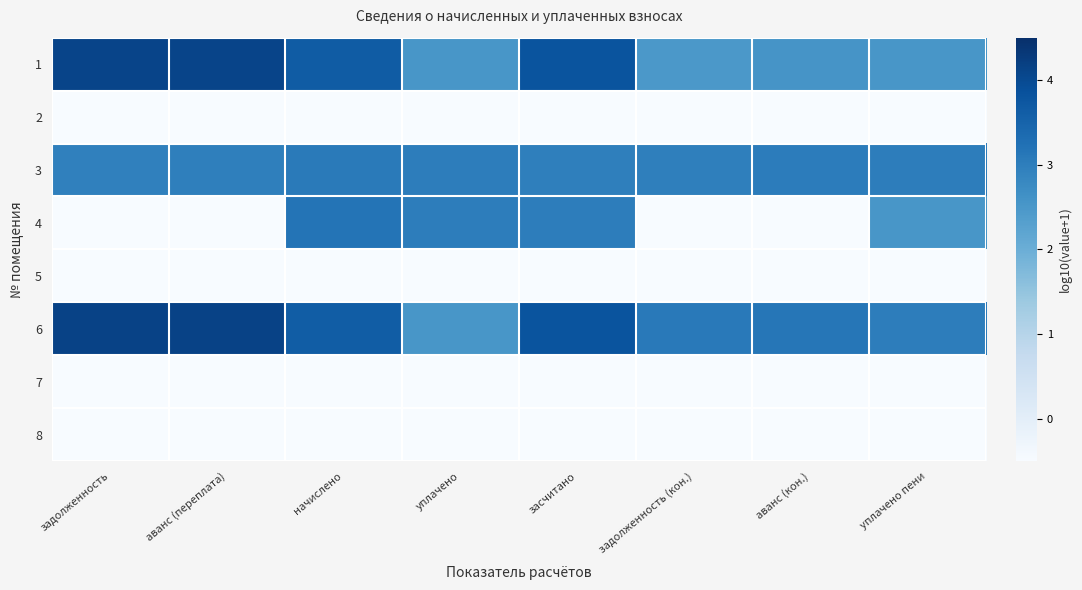

Which label corresponds to the smallest value in the chart?

задолженность